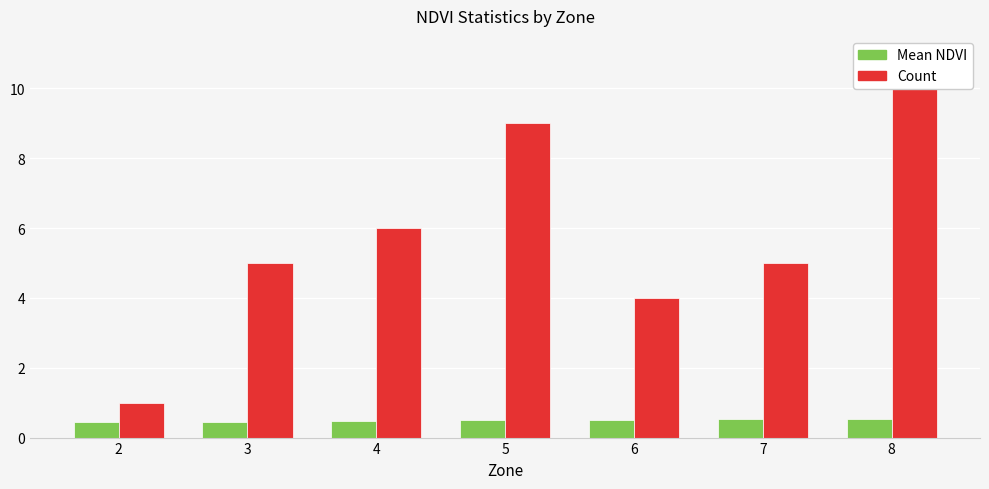

What is the smallest value displayed?

0.4